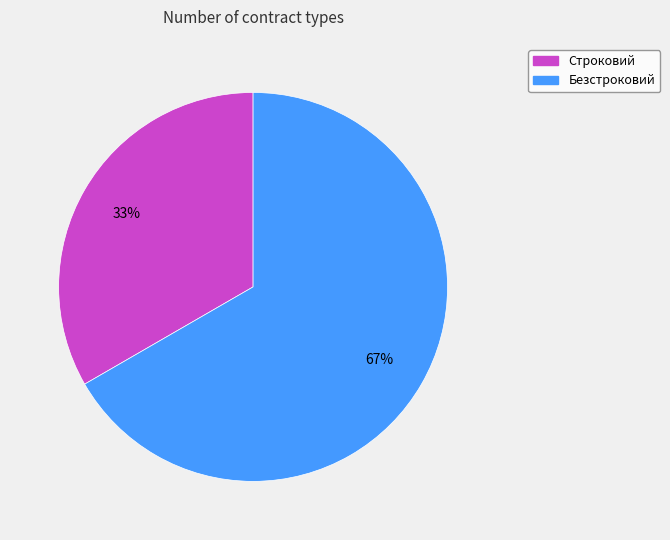

Which slice is the largest?

Безстроковий